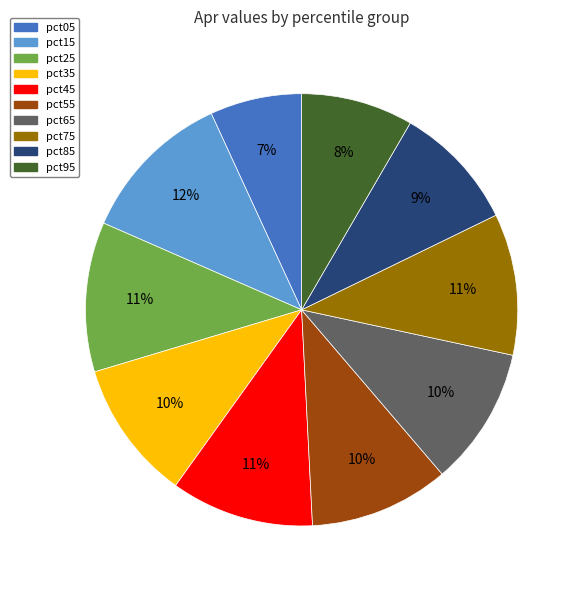

How many slices are in this pie chart?

10